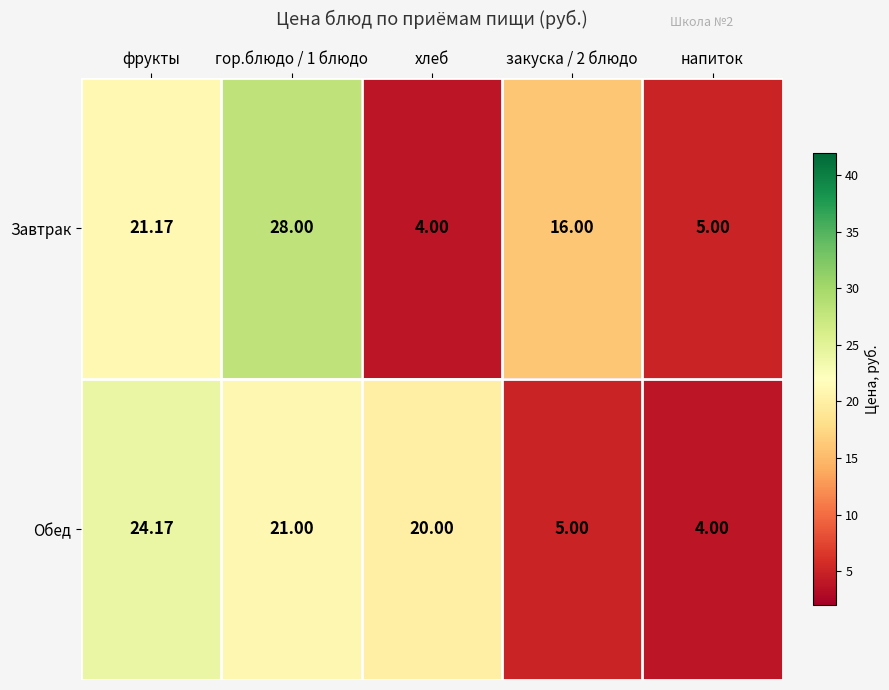

Which series has the largest range (max minus min)?

Завтрак